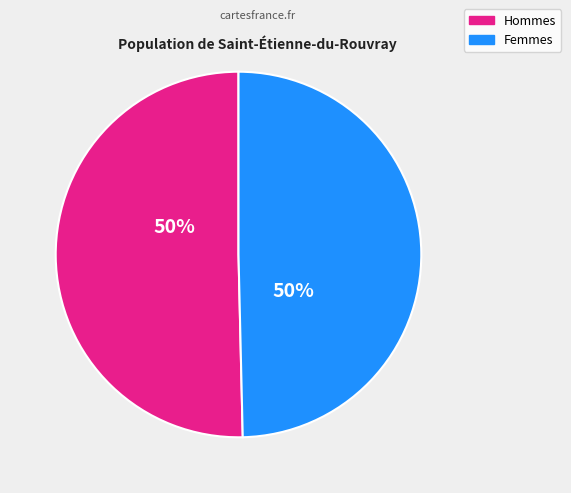

To the nearest percent, what is the average slice percentage?

50%